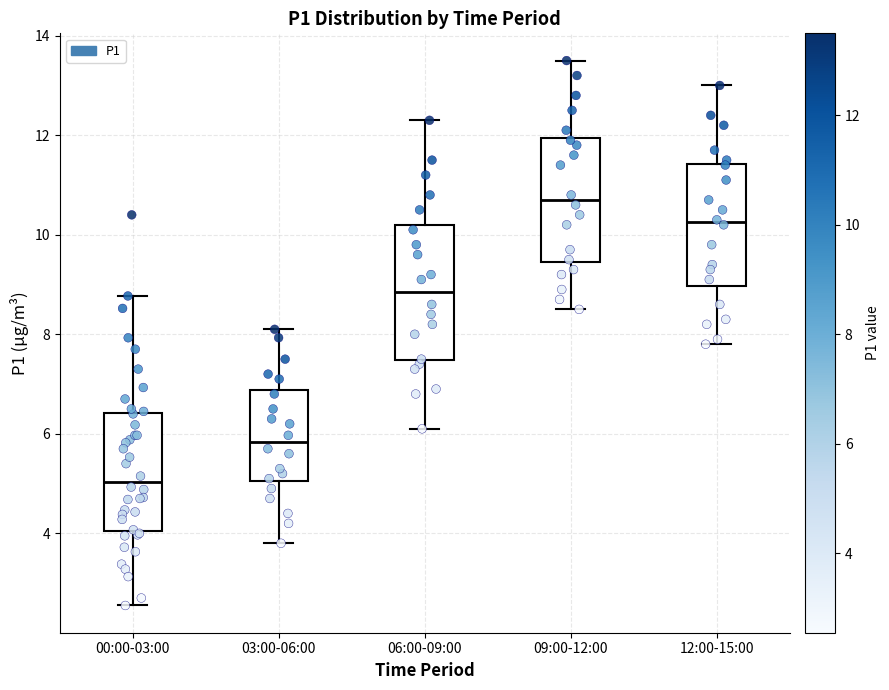

Which box has the lowest median line?

00:00-03:00